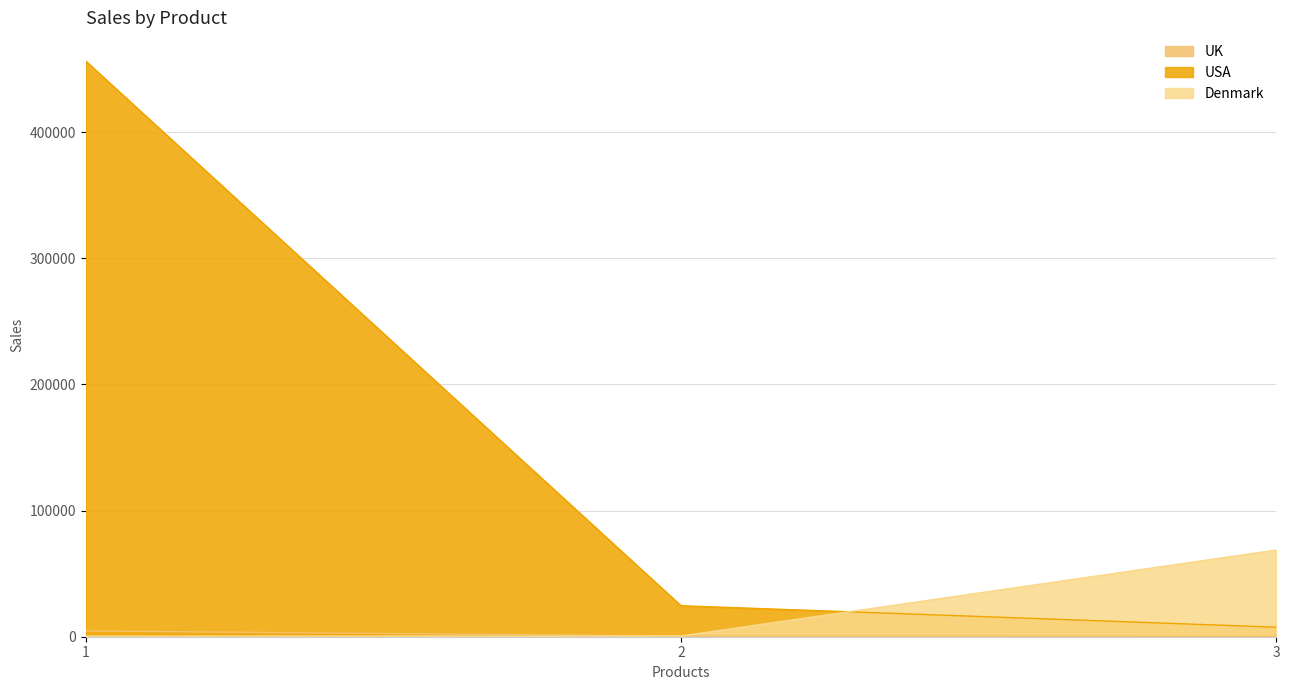

What is the difference between the highest and lowest values at 2?

24010